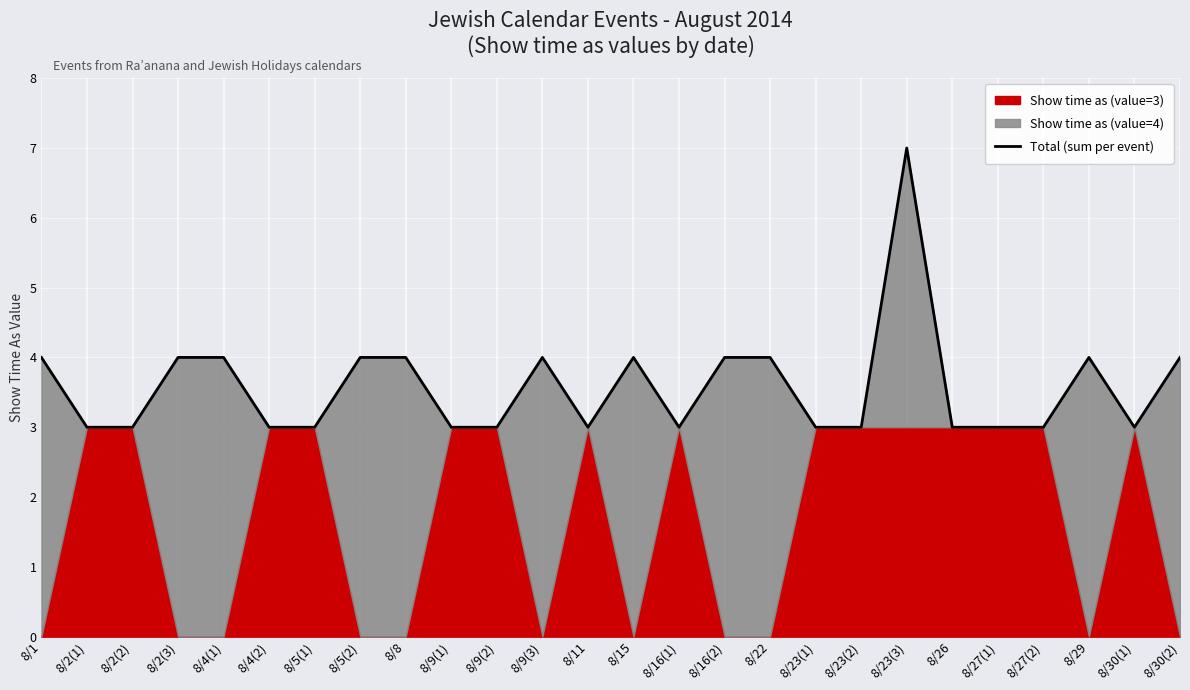

What is the difference between the values at 8/2(3) and 8/5(1)?

1